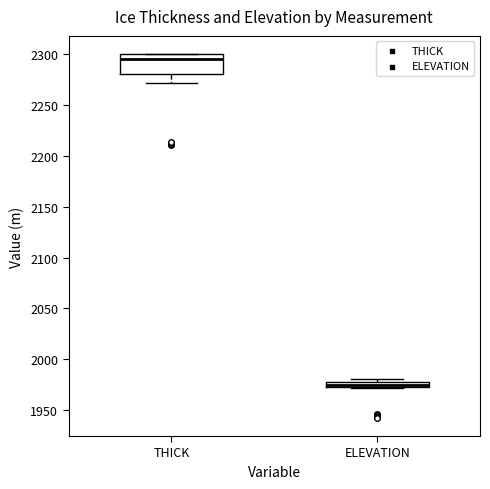

Where is the lower edge of the box for THICK on the y-axis? The values are not printed on the chart, so give them approximately, as read against the axis.

2280